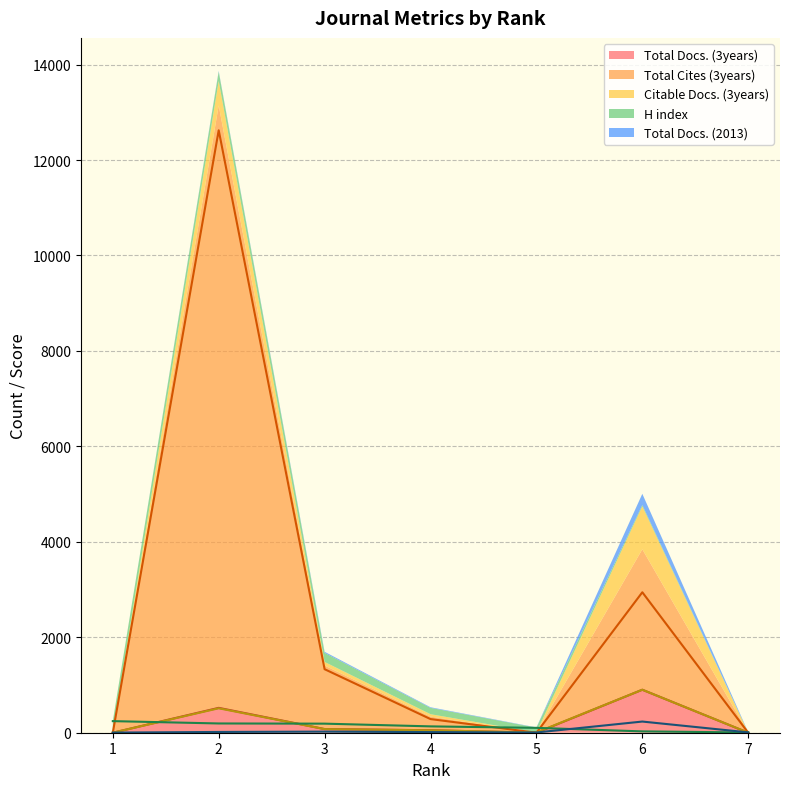

Which category has the highest value in the Total Docs. (2013) series?

6